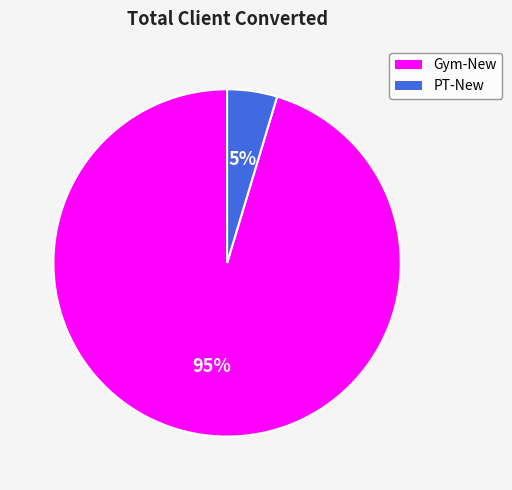

To the nearest percent, what is the combined percentage of Gym-New and PT-New?

100%